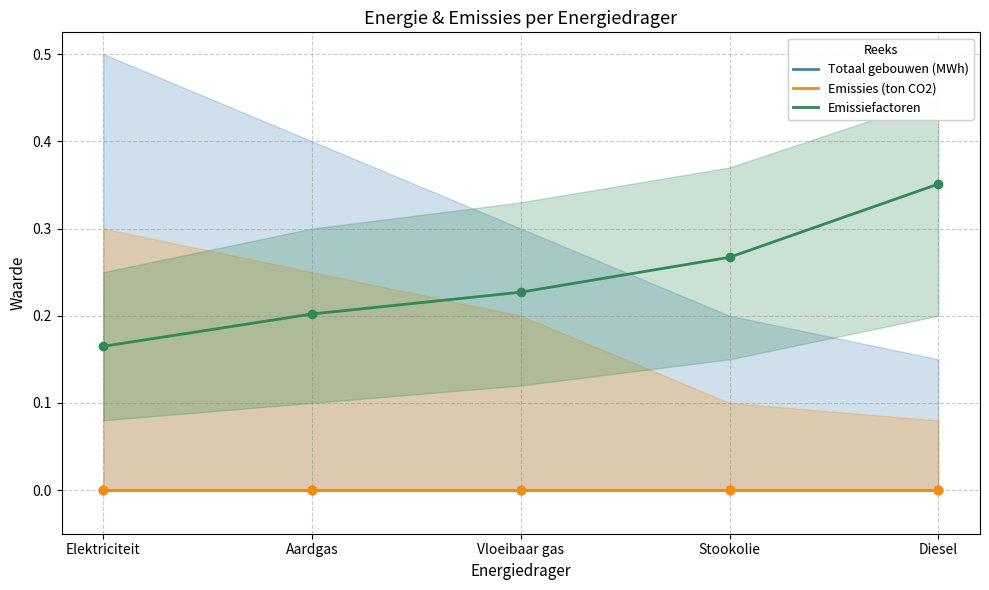

At which label is Totaal gebouwen (MWh) closest to 0?

Elektriciteit